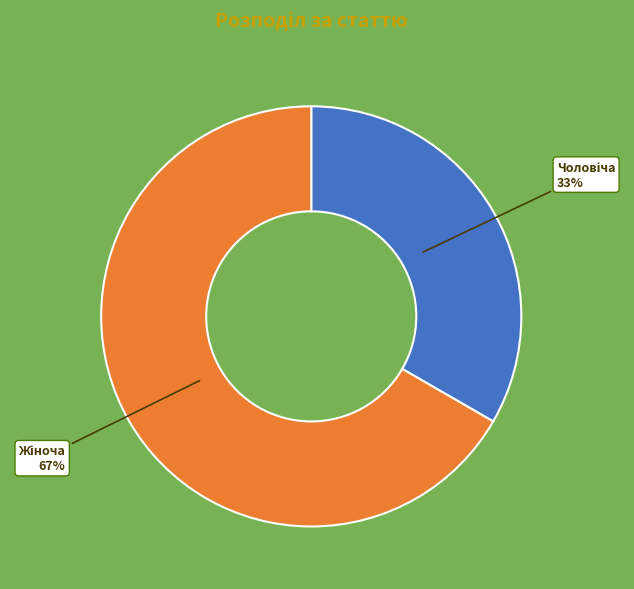

To the nearest percent, what is the average slice percentage?

50%